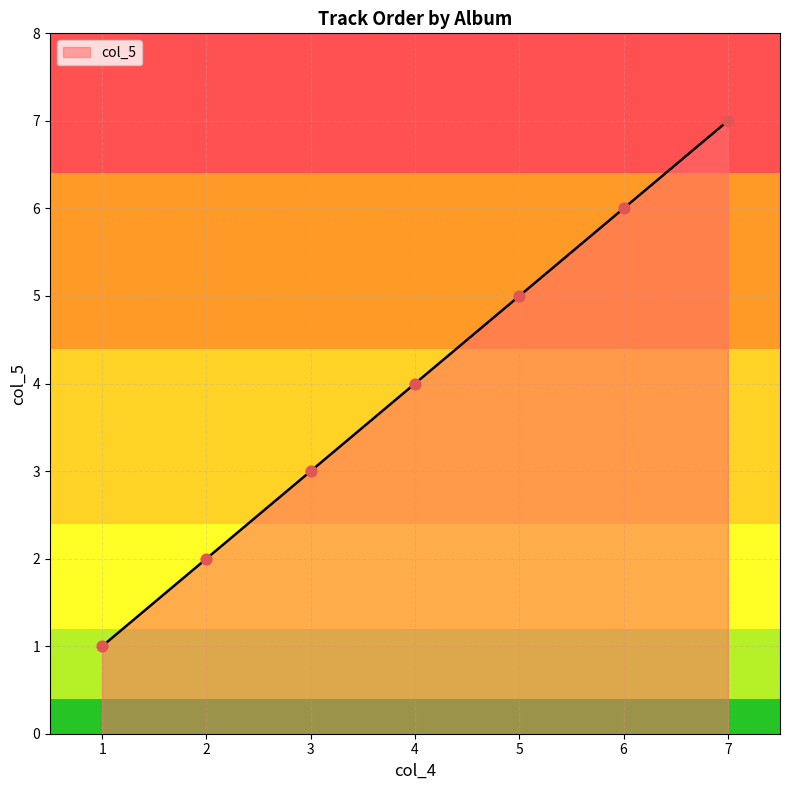

What is the change in value from 3 to 4?

+1